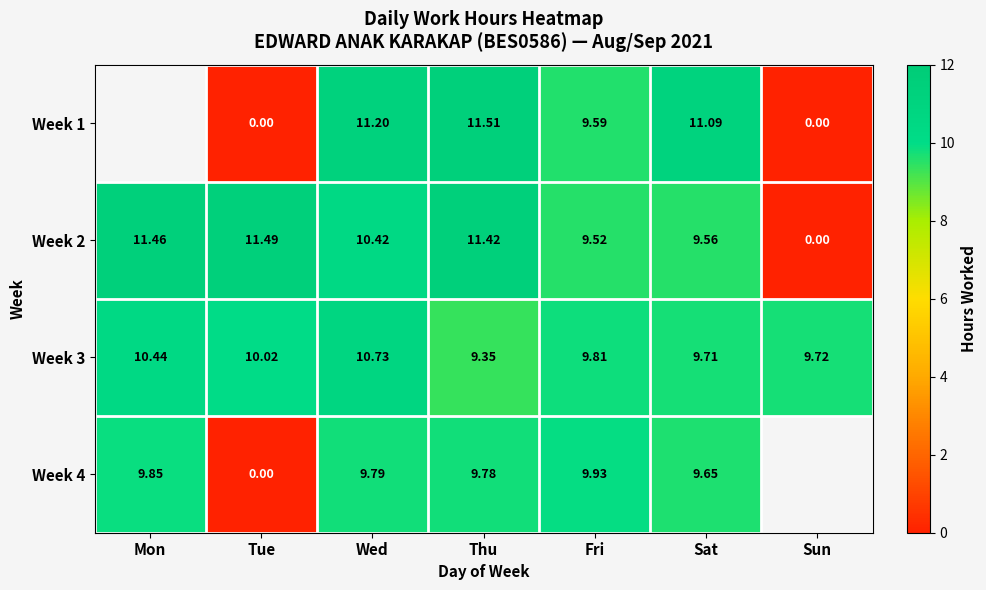

At which label does Week 2 reach its minimum?

Sun